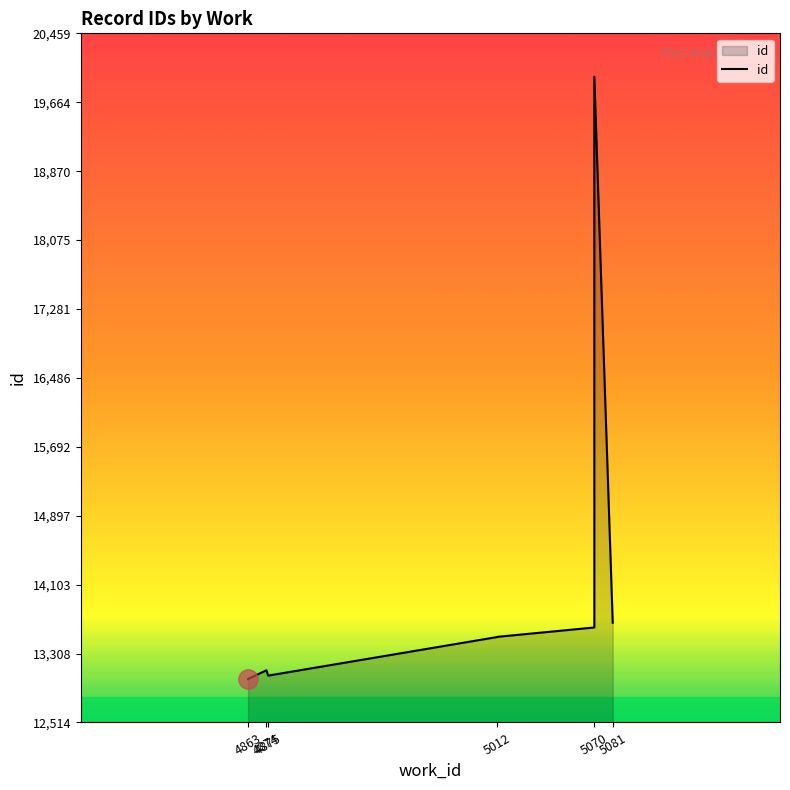

What is the maximum value shown in the chart?

19959